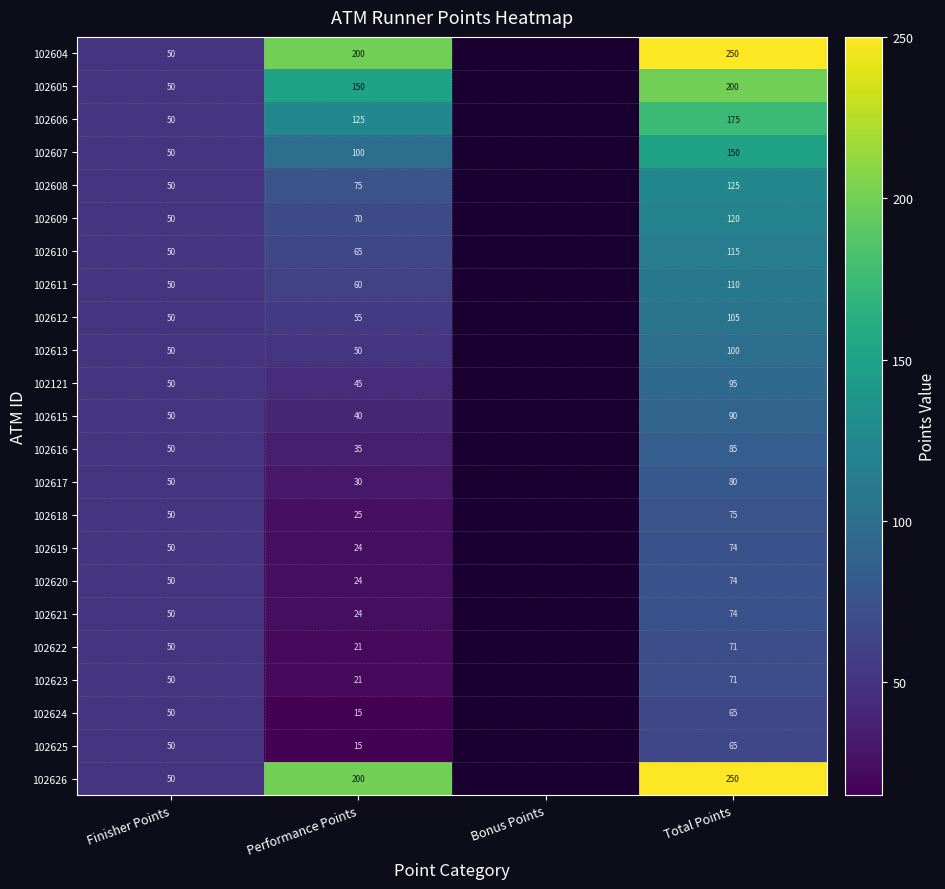

What is the difference between the highest and lowest values at Total Points?

185